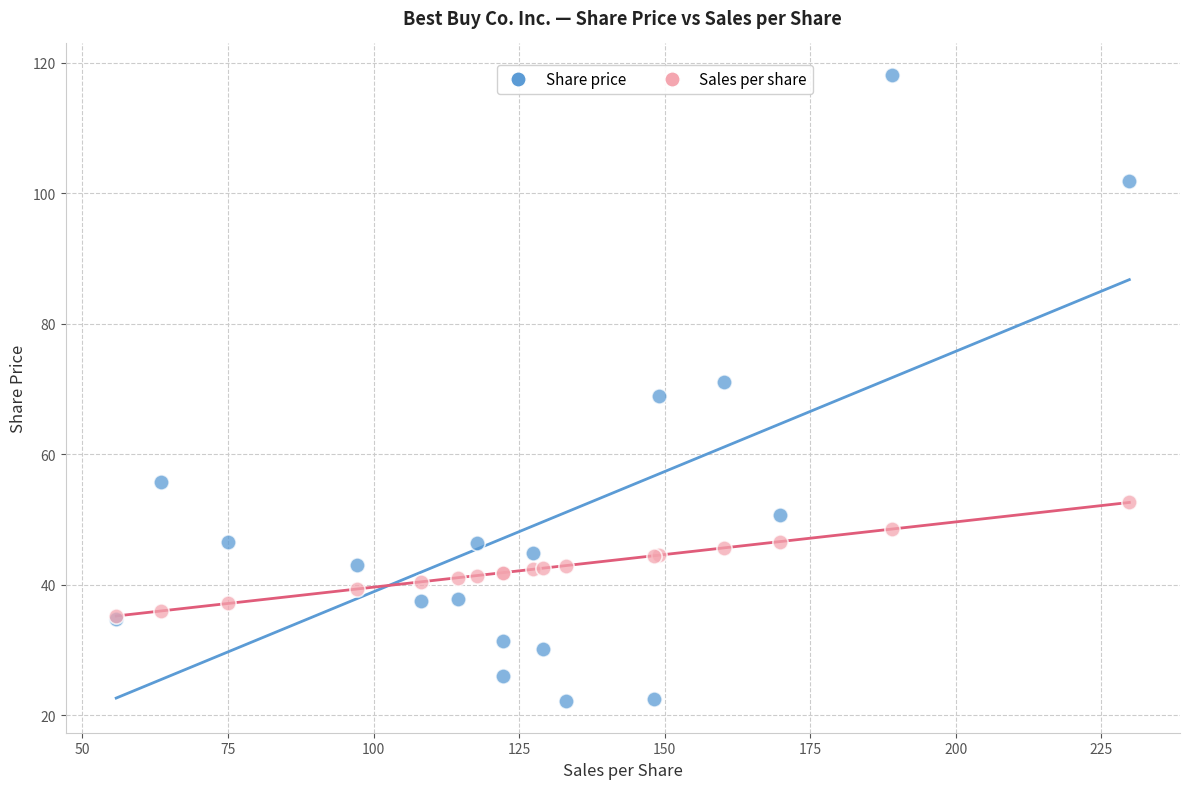

What are all the series names shown in the legend?

Share price, Sales per share